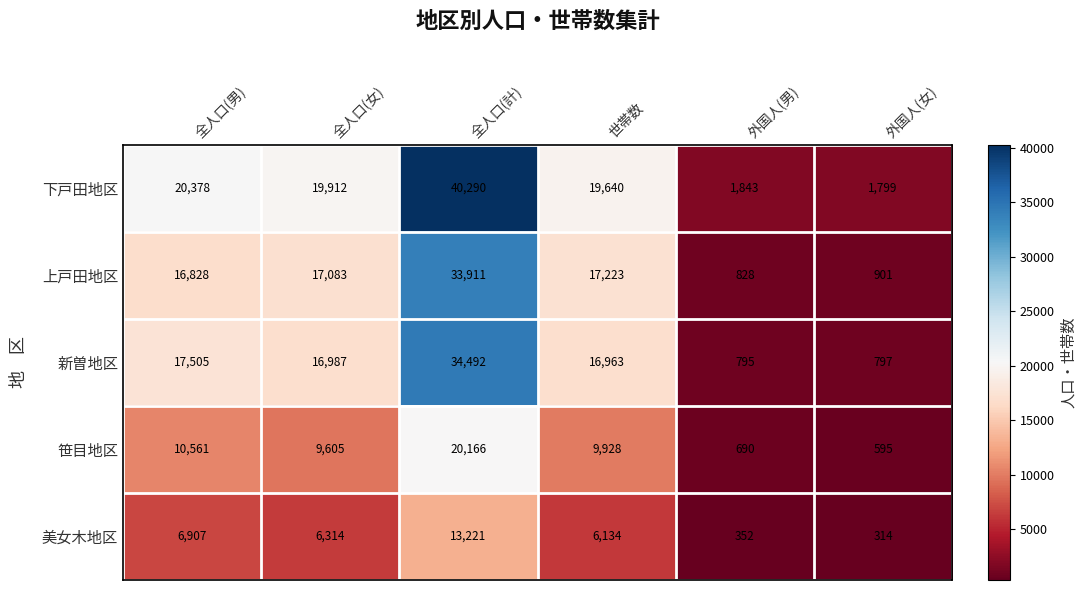

Rank the series by their maximum value, from highest to lowest.

下戸田地区, 新曽地区, 上戸田地区, 笹目地区, 美女木地区